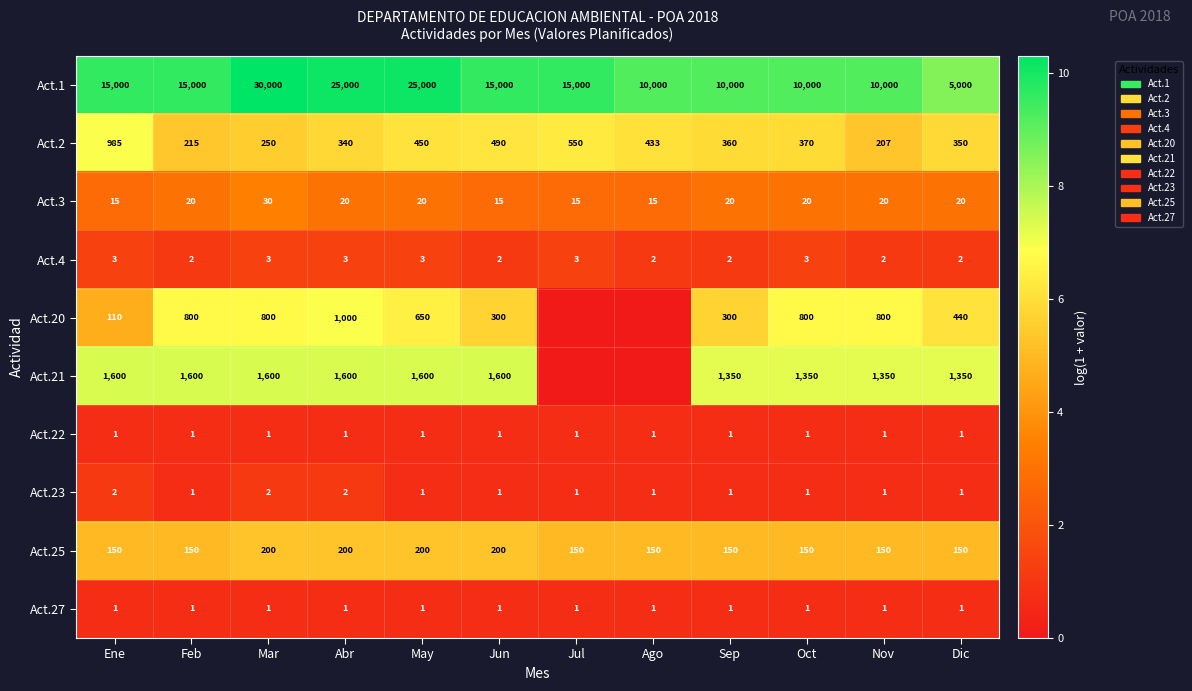

What is the spread (max minus min) of values at Dic?

4999